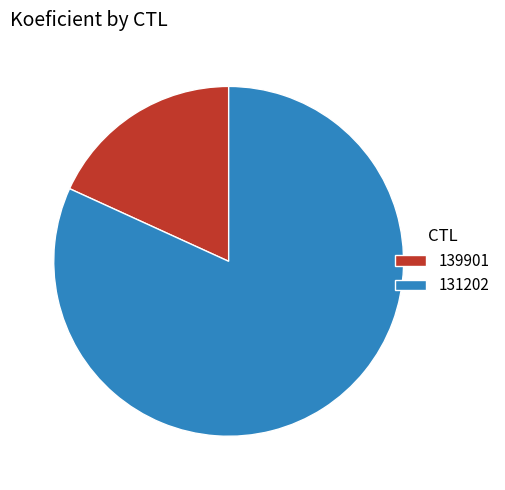

Which category has the biggest portion of the pie?

131202